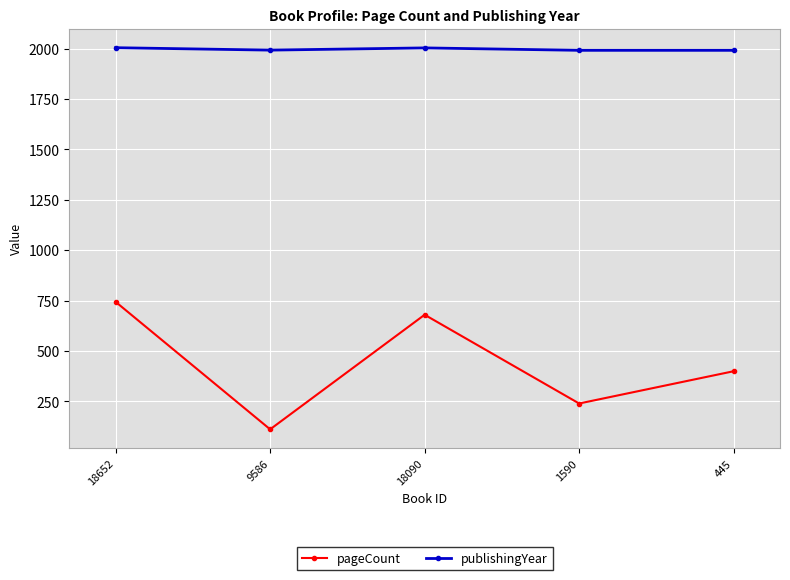

The pageCount series shows 1029 at 18652. True or false?

False